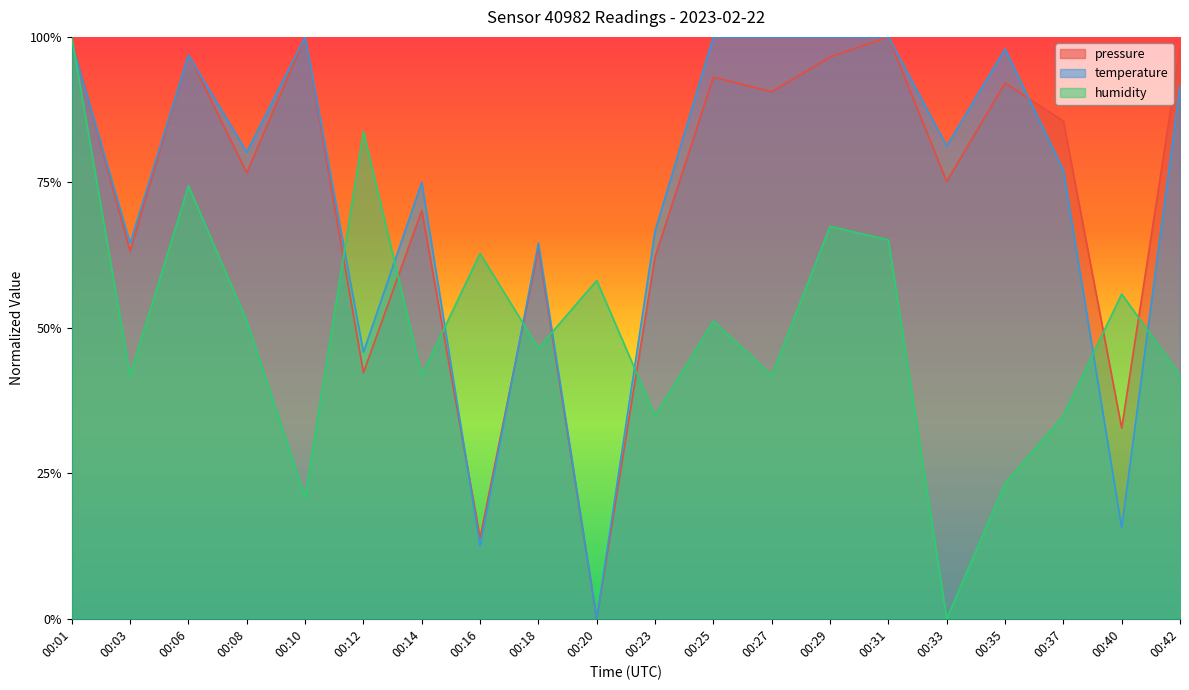

At which category is the sum across all series the highest?

00:01